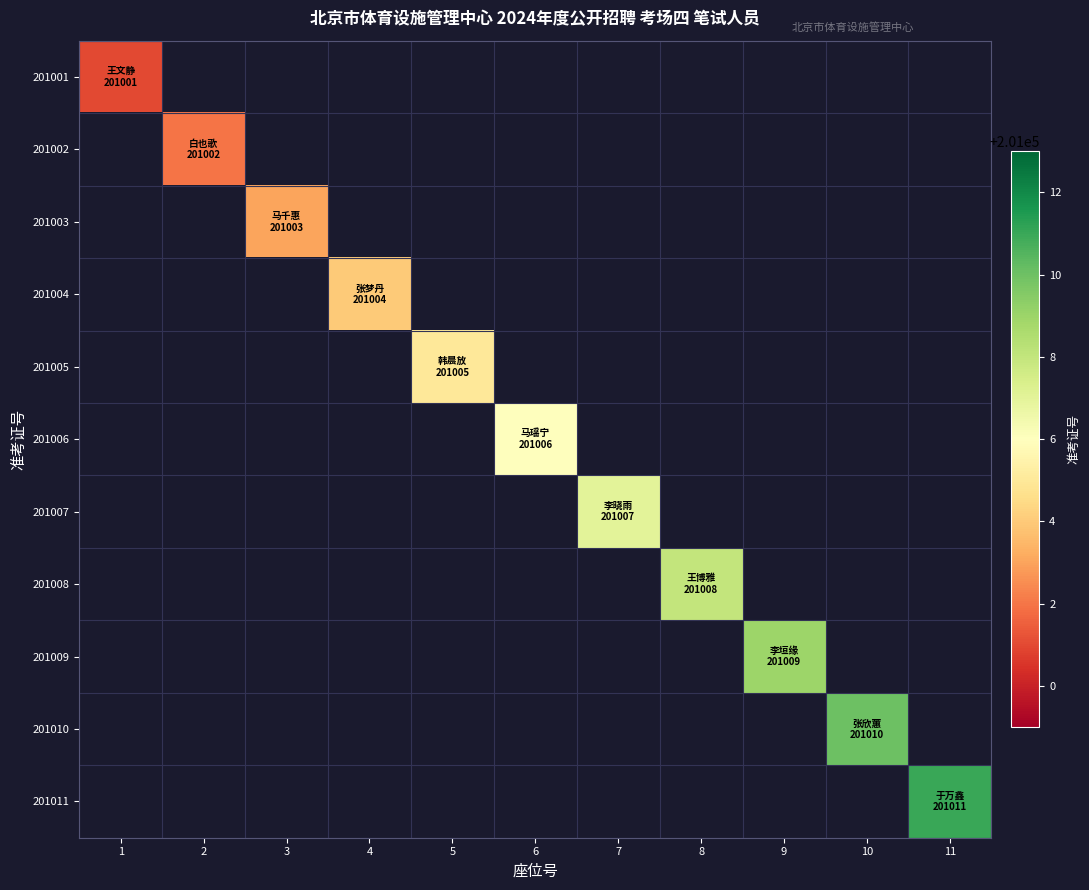

The value of 201008 at 8 is 280617.1. True or false?

False